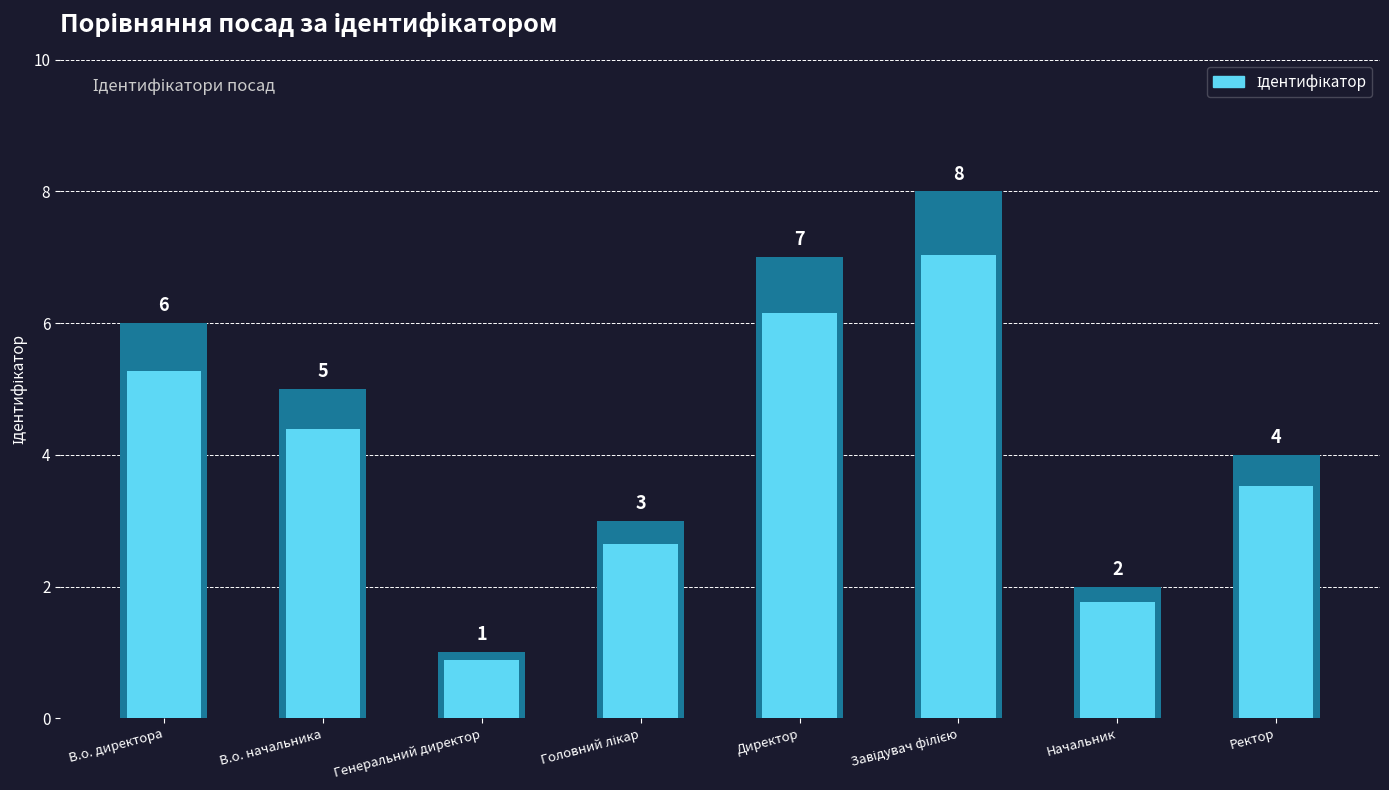

The chart shows a value of 3 at Головний лікар. True or false?

True